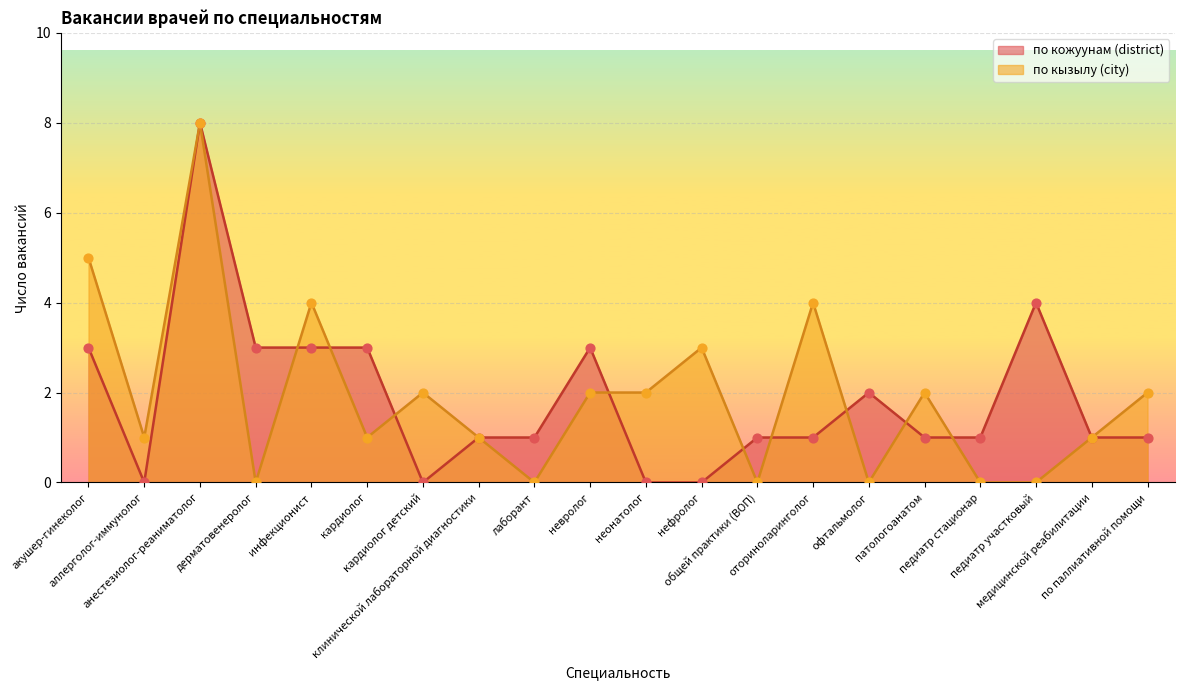

Which series has the widest spread of Y values?

по кызылу (city)